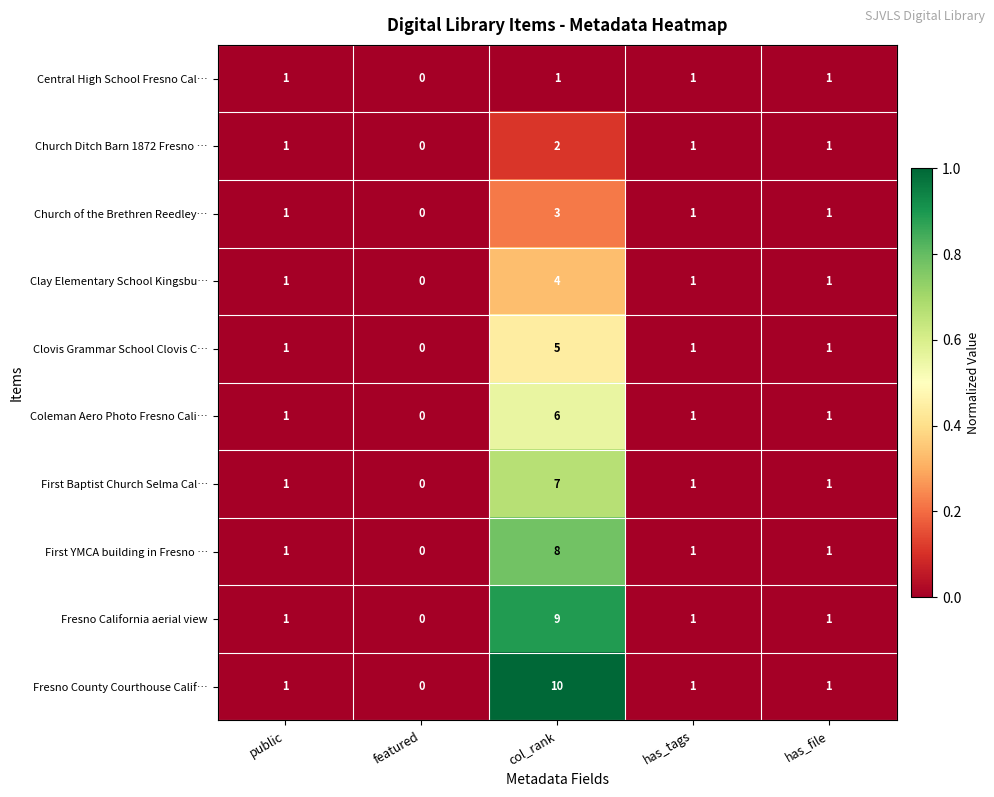

The Central High School Fresno Cal… series shows 1 at col_rank. True or false?

True